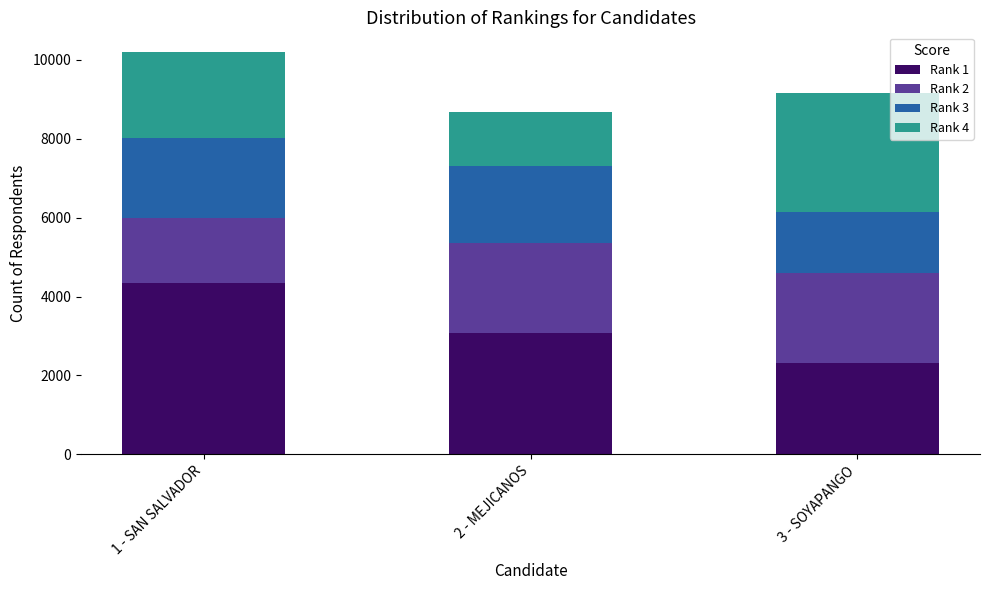

How many bars are there in total?

3